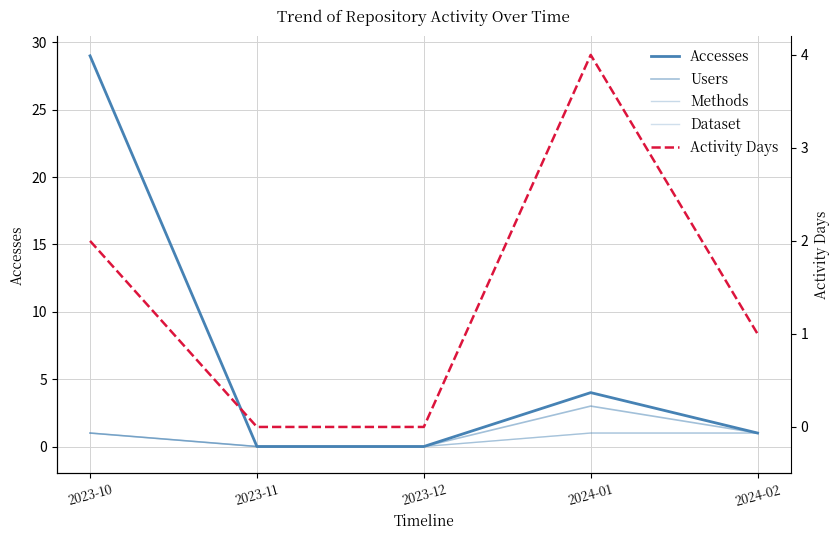

Which has a higher value, 2023-10 or 2023-11?

2023-10